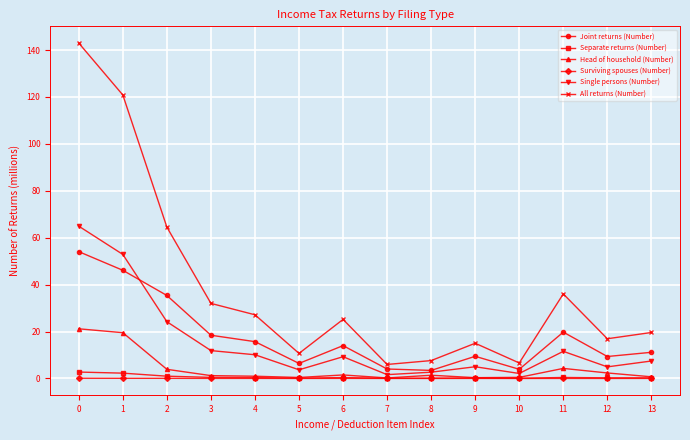

True or false: All returns (Number) and Single persons (Number) intersect in this chart.

False